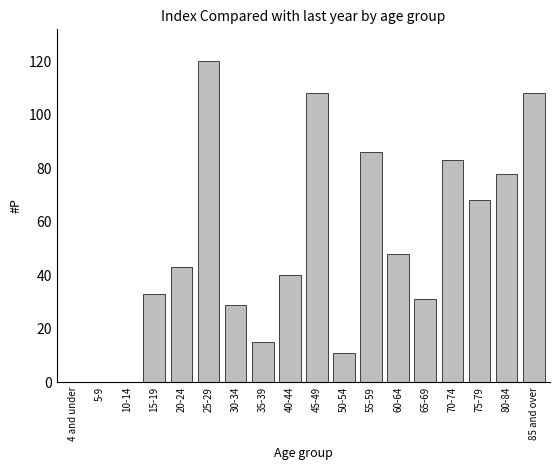

Reading left to right, transcribe all the data shown in this chart.

4 and under=0	5-9=0	10-14=0	15-19=33	20-24=43	25-29=120	30-34=29	35-39=15	40-44=40	45-49=108	50-54=11	55-59=86	60-64=48	65-69=31	70-74=83	75-79=68	80-84=78	85 and over=108